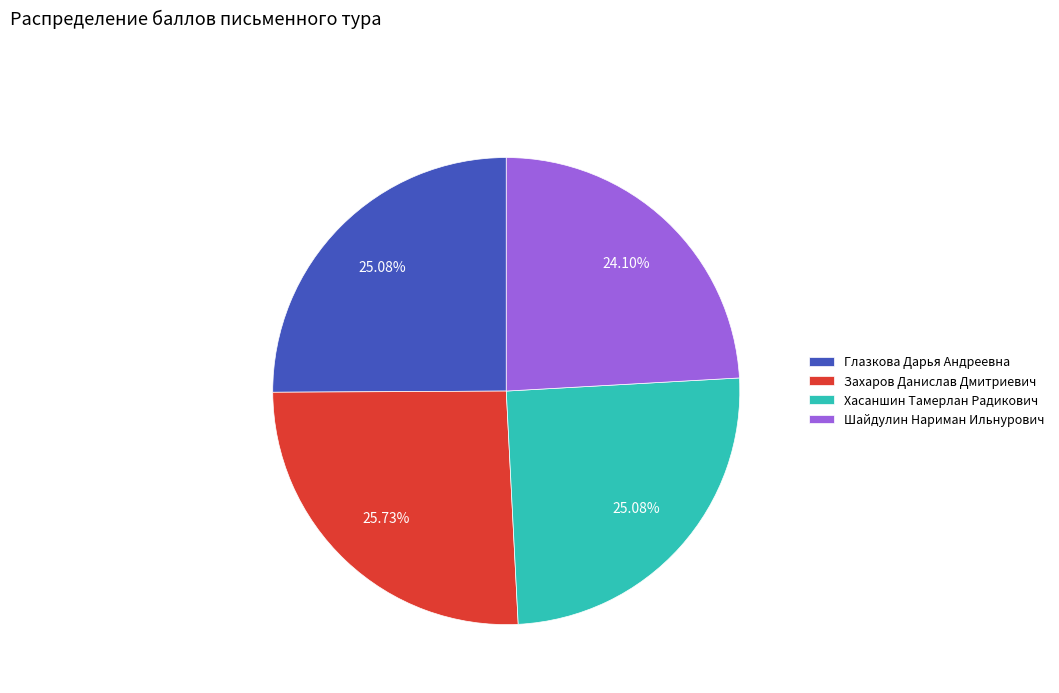

What is the ratio of the value at Захаров Данислав Дмитриевич to the value at Глазкова Дарья Андреевна?

1.0